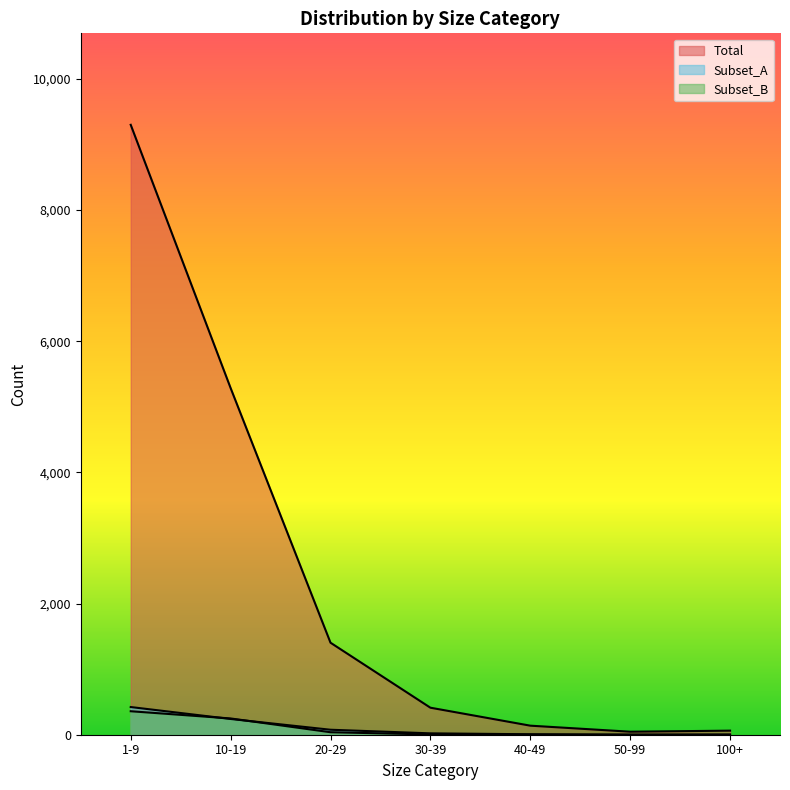

What is the greatest value displayed?

9298